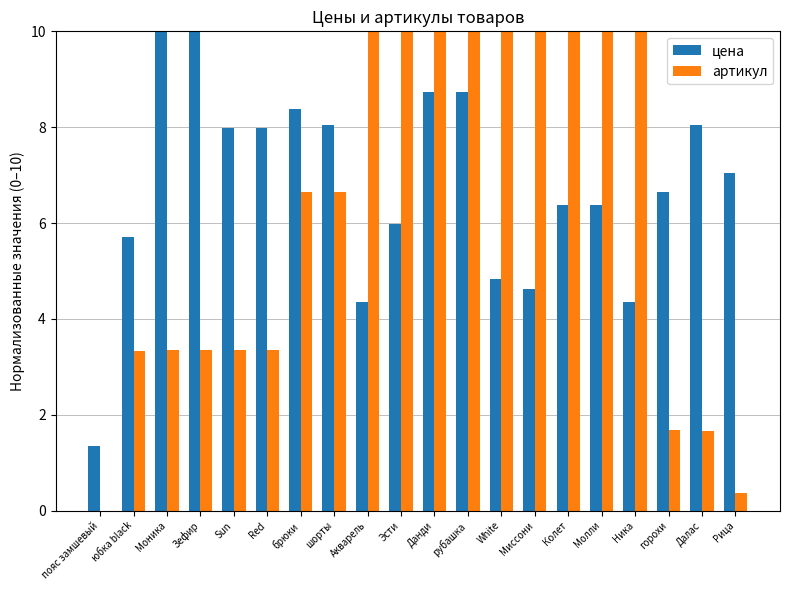

What is the spread (max minus min) of values at Зефир?

6.7